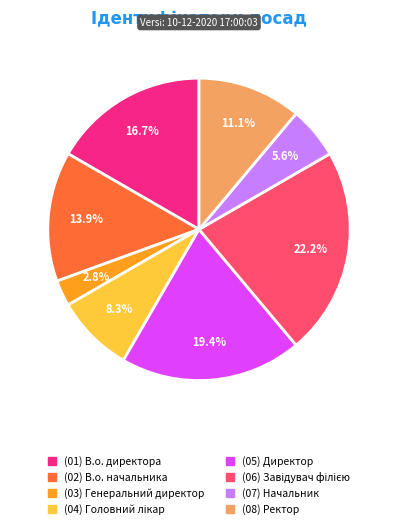

Does any single category account for the majority?

No